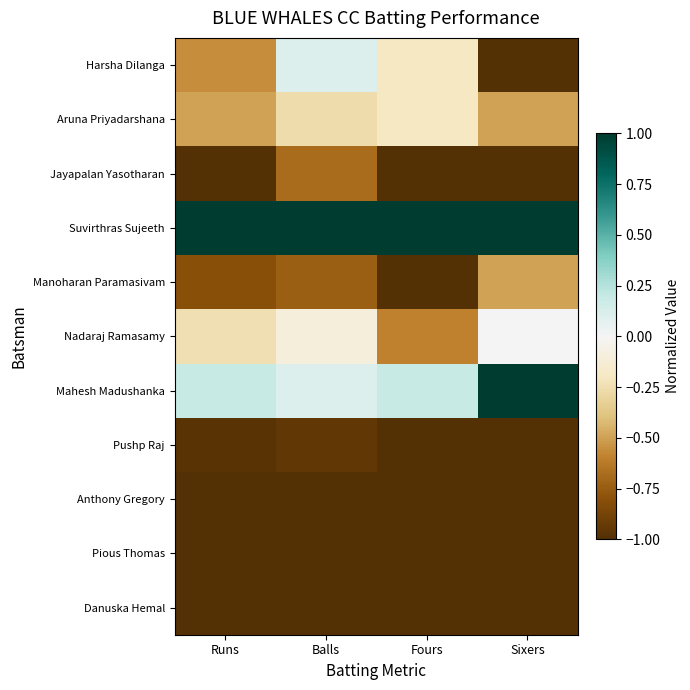

Which series has the largest total across all categories?

Suvirthras Sujeeth